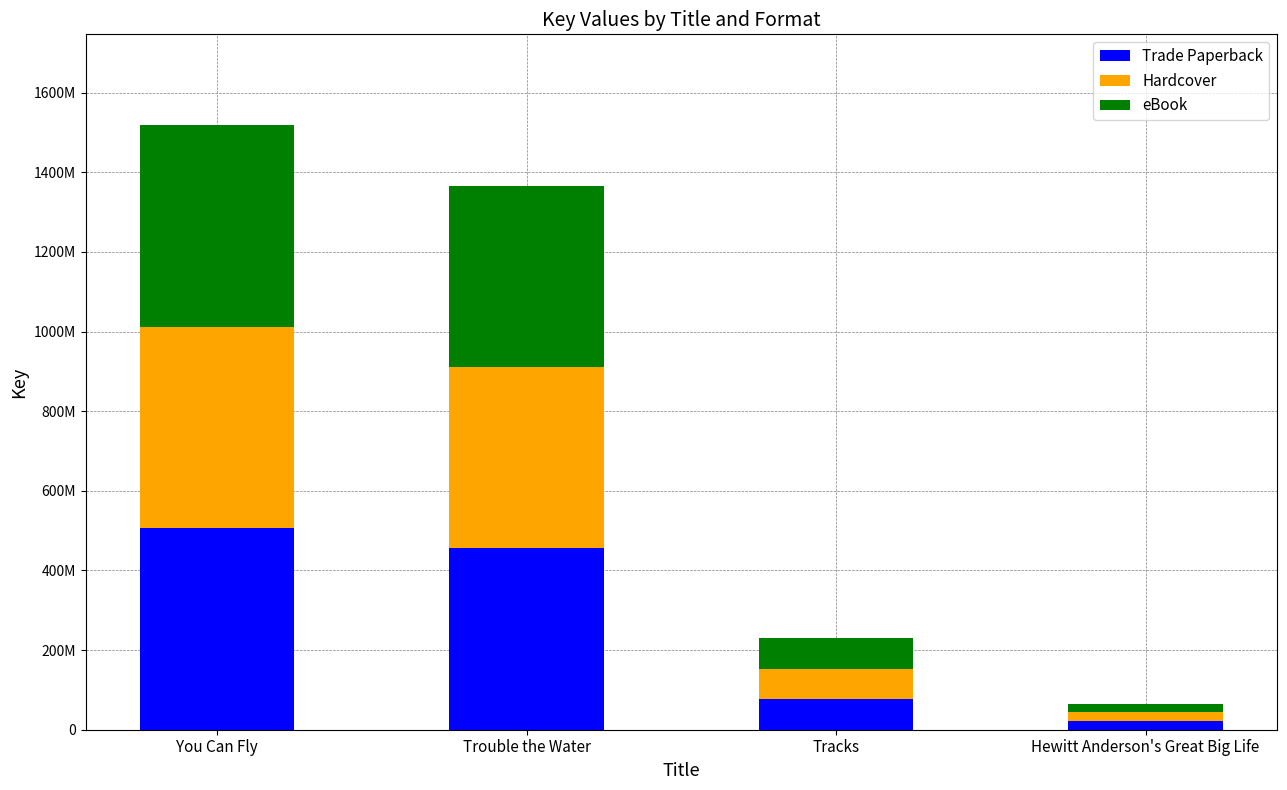

What is the label of the 3rd bar from the left?

Tracks